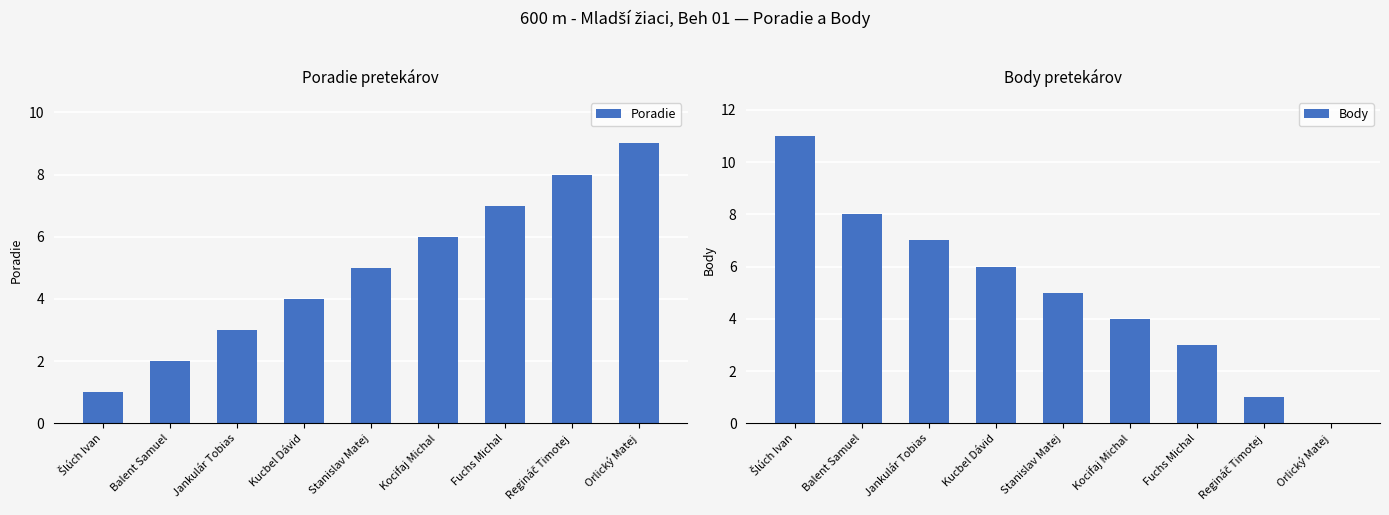

At which label does Body first exceed 5?

Šlúch Ivan